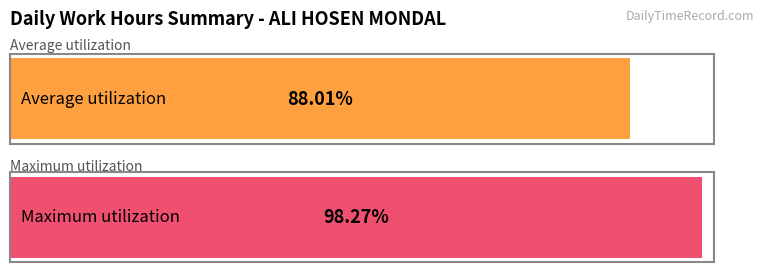

Are the bars horizontal?

Yes